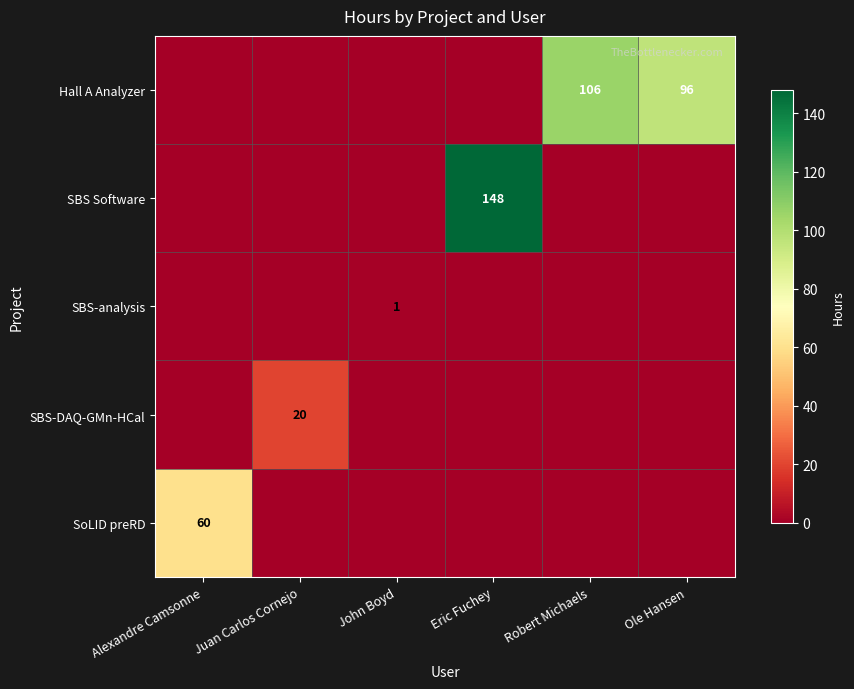

True or false: SBS Software has a value of 148 at Eric Fuchey.

True